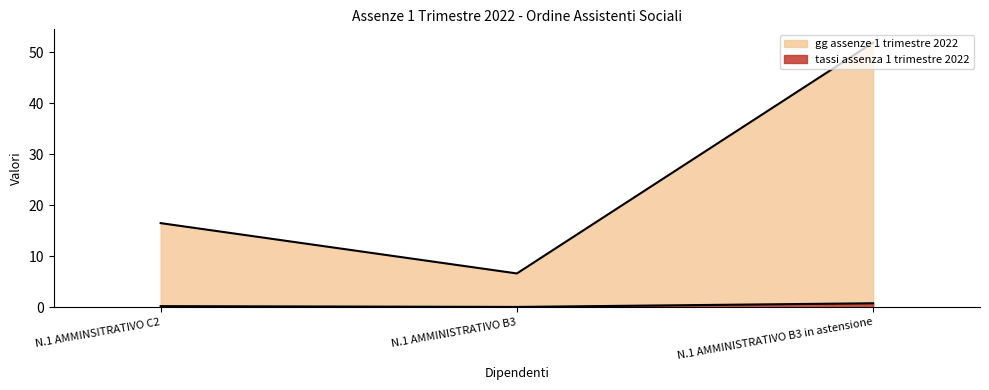

Count the tassi assenza 1 trimestre 2022 values in the range 0 to 1.

3